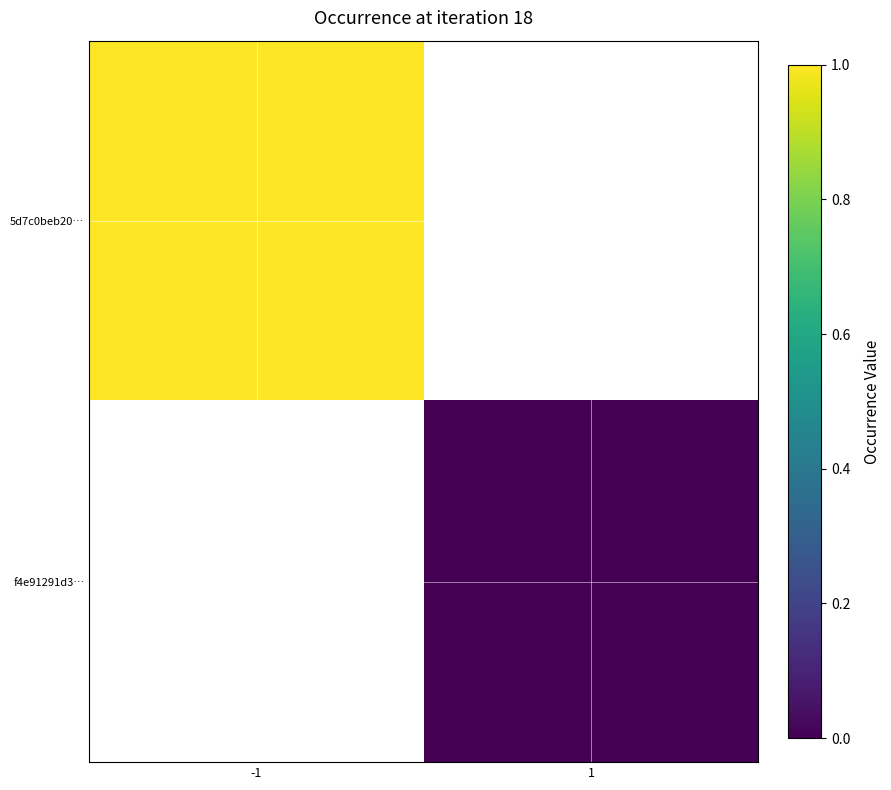

Rank the categories by f4e91291d3… value from highest to lowest.

-1, 1